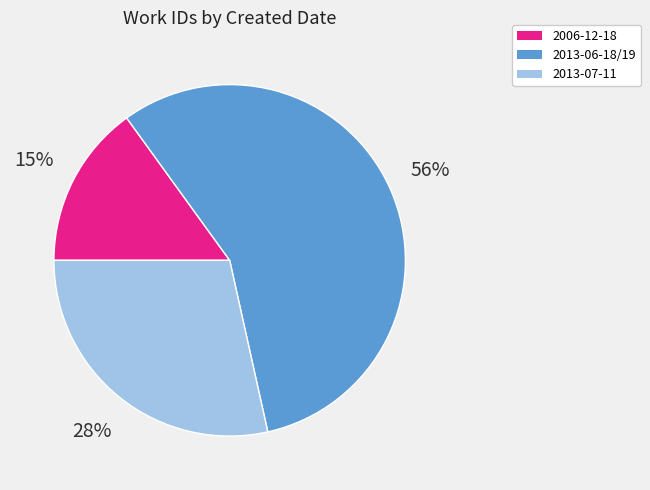

To the nearest percent, what is the average slice percentage?

33%